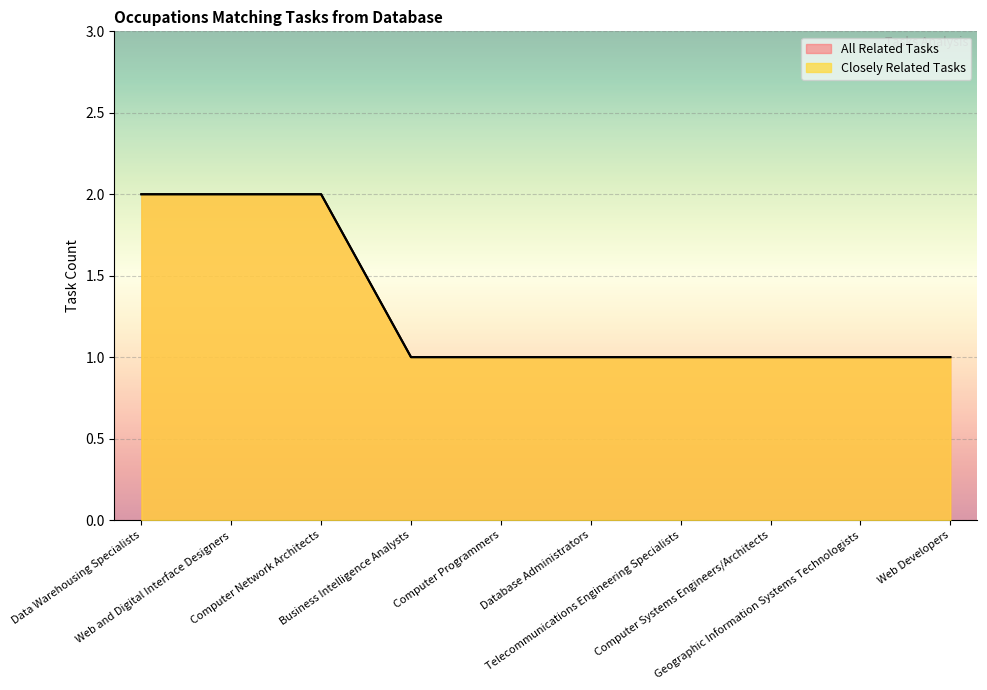

Rank the series by their maximum value, from lowest to highest.

Closely Related Tasks, All Related Tasks